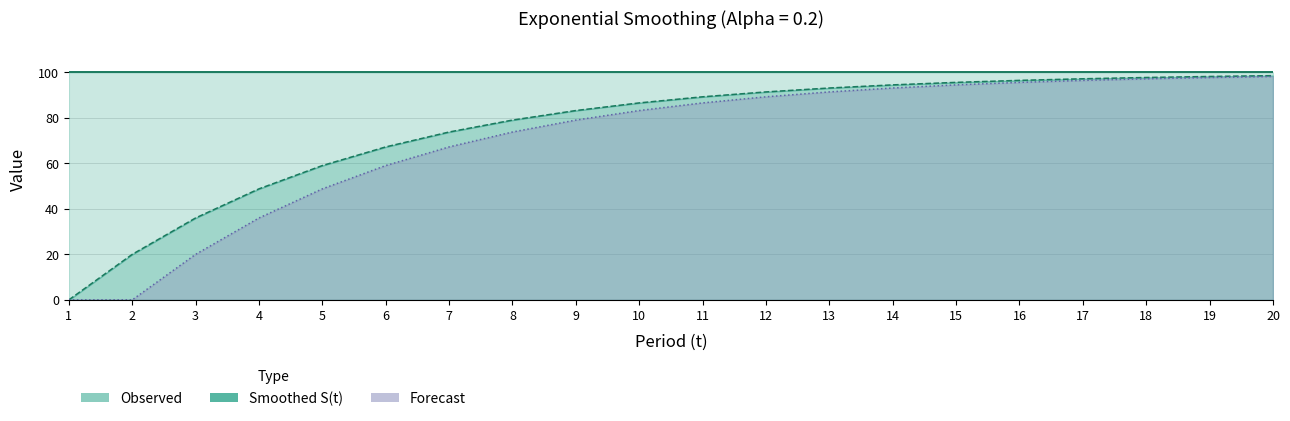

How many categories are shown in the chart?

20